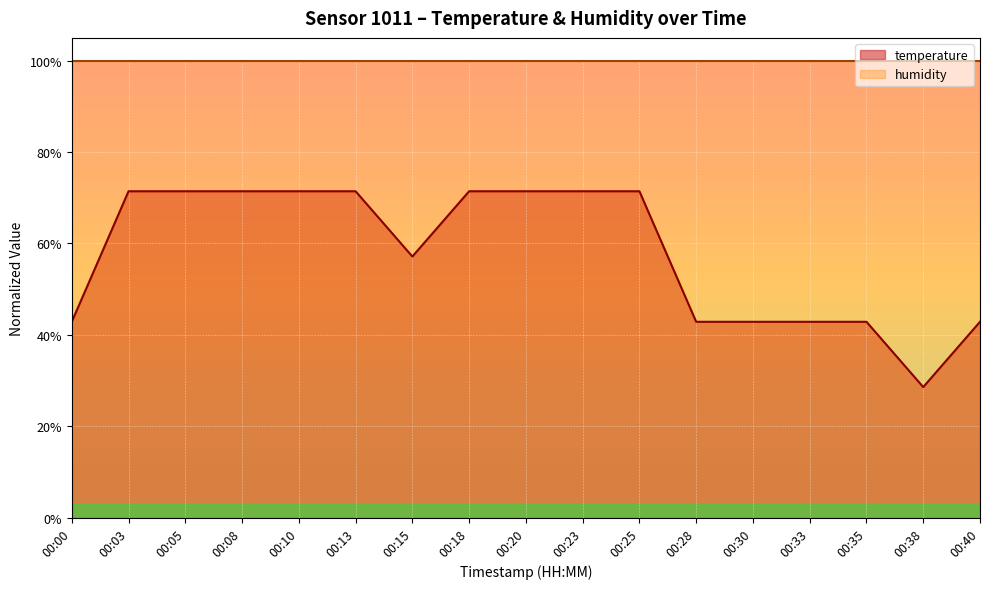

Reading right to left, transcribe all the data shown in this chart.

0.4	0.3	0.4	0.4	0.4	0.4	0.7	0.7	0.7	0.7	0.6	0.7	0.7	0.7	0.7	0.7	0.4